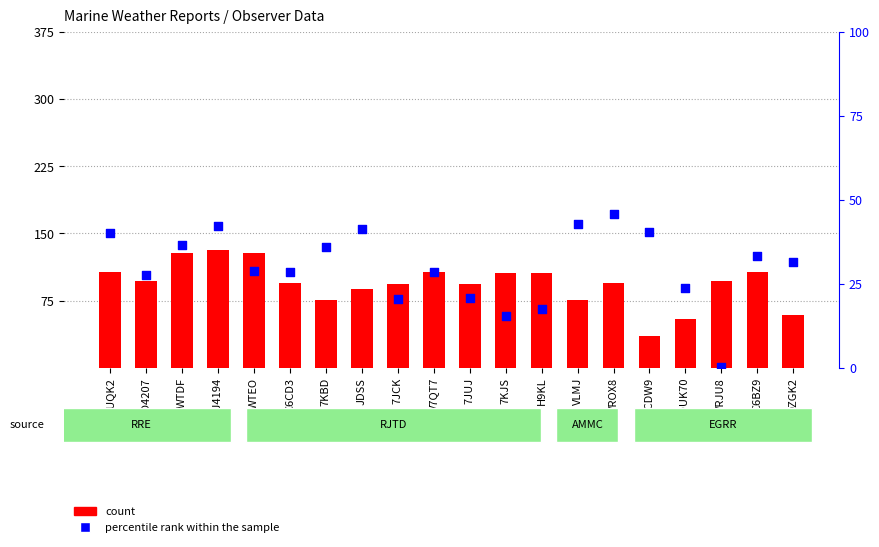

Which series has the largest total across all categories?

count